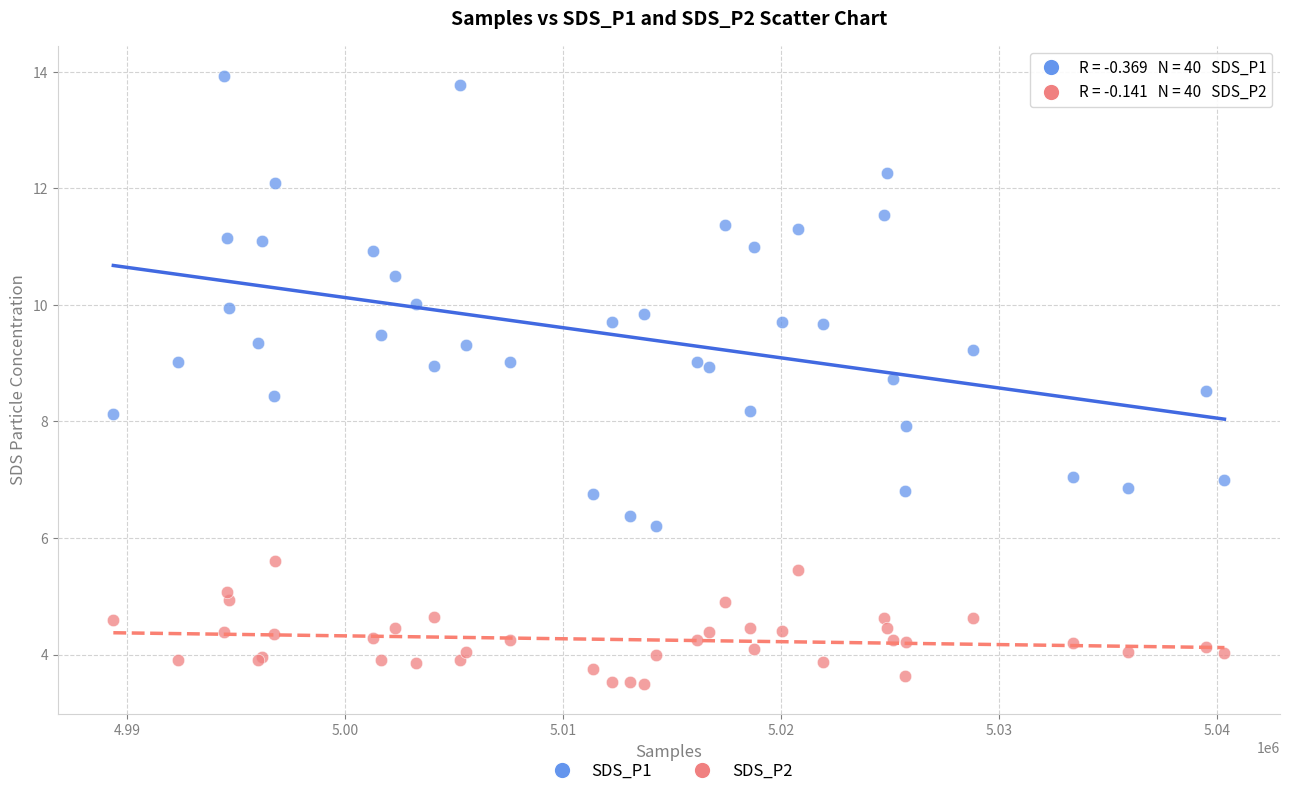

What are all the series names shown in the legend?

SDS_P1, SDS_P2